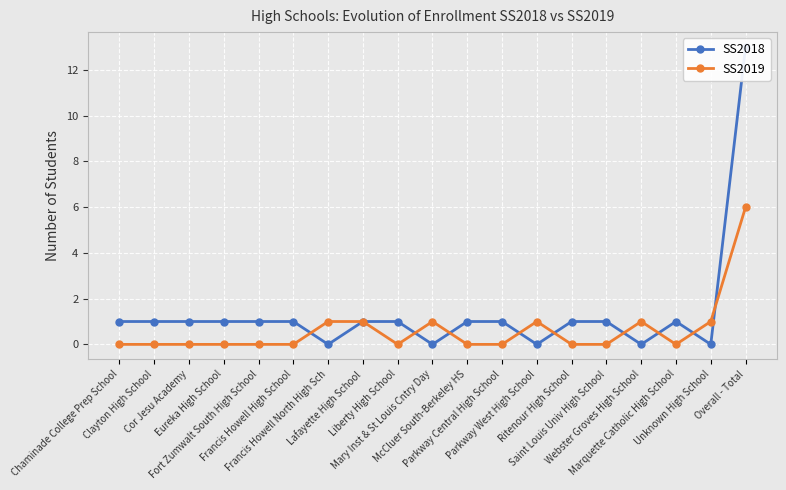

Count the number of data series in this chart.

2